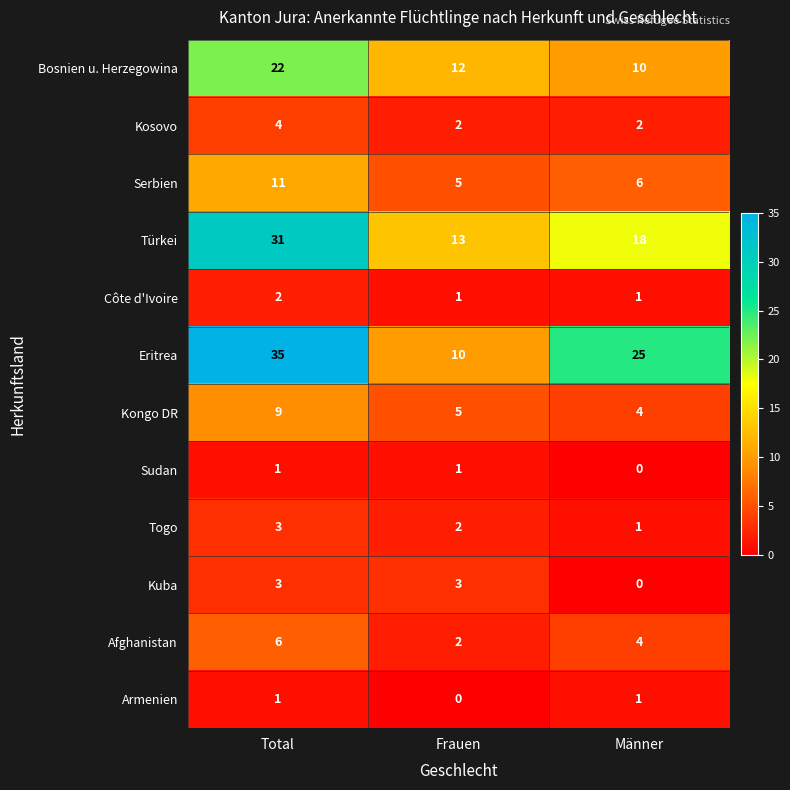

The value of Serbien at Total is 11. True or false?

True